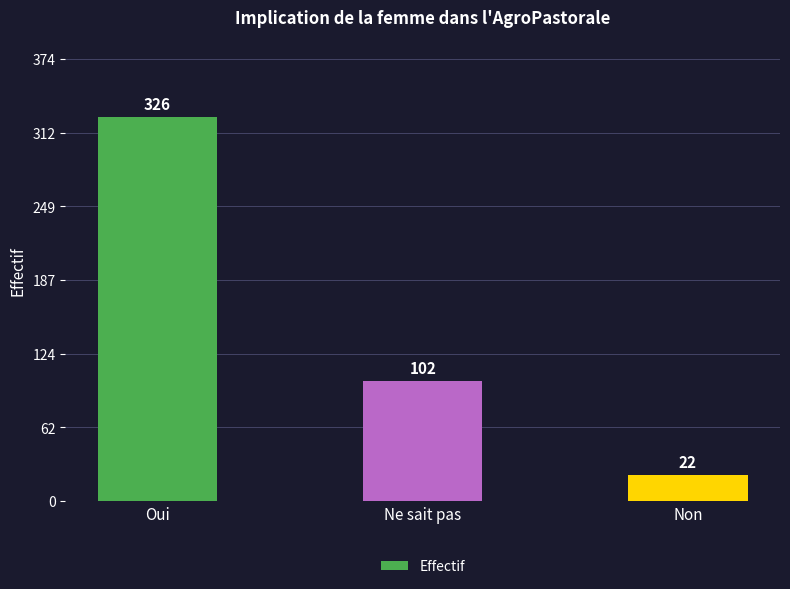

At which category does the chart reach its peak across all series?

Oui